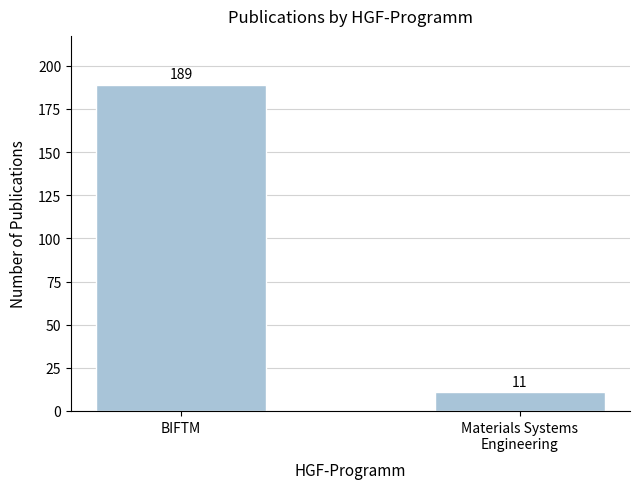

Reading right to left, what are all the values shown in this chart?

Materials Systems
Engineering=11	BIFTM=189